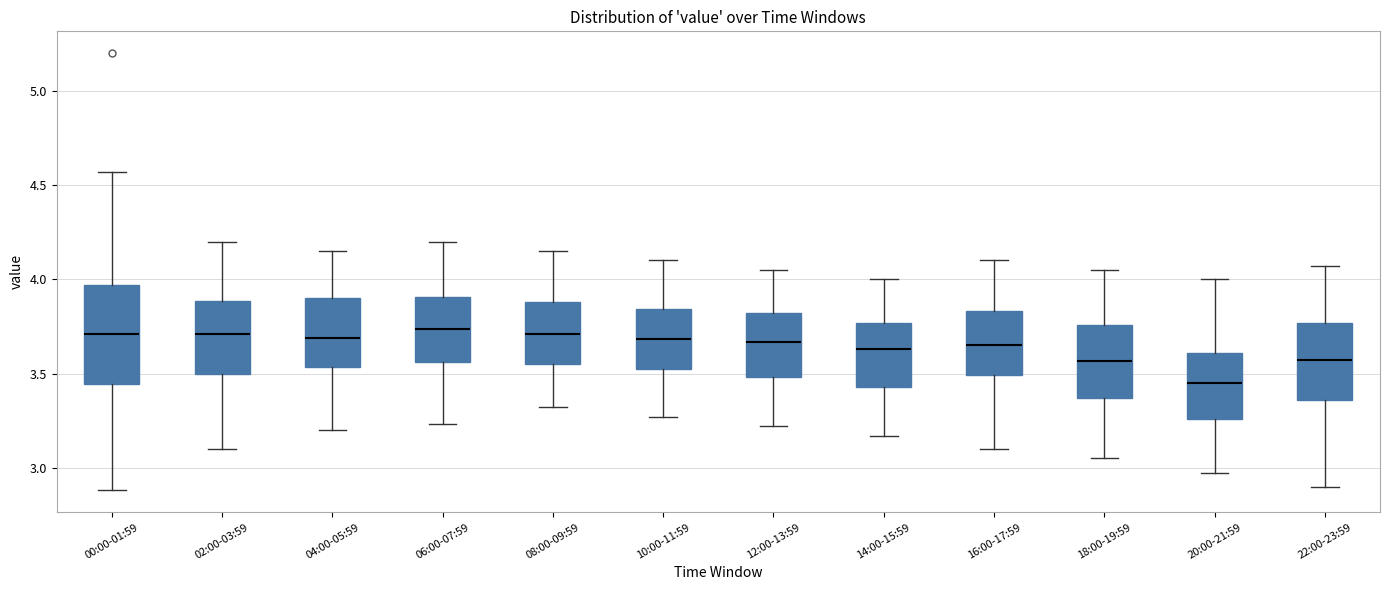

Reading left to right, read every box against the y-axis: the position of its median line, the range the box covers, and the ends of its whiskers. The values are not printed on the chart, so give them approximately, as read against the axis.

00:00-01:59: median 3.70, box 3.45 to 3.95, whiskers 2.90 to 4.55
02:00-03:59: median 3.70, box 3.50 to 3.90, whiskers 3.10 to 4.20
04:00-05:59: median 3.70, box 3.55 to 3.90, whiskers 3.20 to 4.15
06:00-07:59: median 3.75, box 3.55 to 3.90, whiskers 3.25 to 4.20
08:00-09:59: median 3.70, box 3.55 to 3.90, whiskers 3.30 to 4.15
10:00-11:59: median 3.70, box 3.50 to 3.85, whiskers 3.25 to 4.10
12:00-13:59: median 3.65, box 3.50 to 3.80, whiskers 3.20 to 4.05
14:00-15:59: median 3.65, box 3.45 to 3.75, whiskers 3.15 to 4.00
16:00-17:59: median 3.65, box 3.50 to 3.85, whiskers 3.10 to 4.10
18:00-19:59: median 3.55, box 3.35 to 3.75, whiskers 3.05 to 4.05
20:00-21:59: median 3.45, box 3.25 to 3.60, whiskers 2.95 to 4.00
22:00-23:59: median 3.55, box 3.35 to 3.75, whiskers 2.90 to 4.05